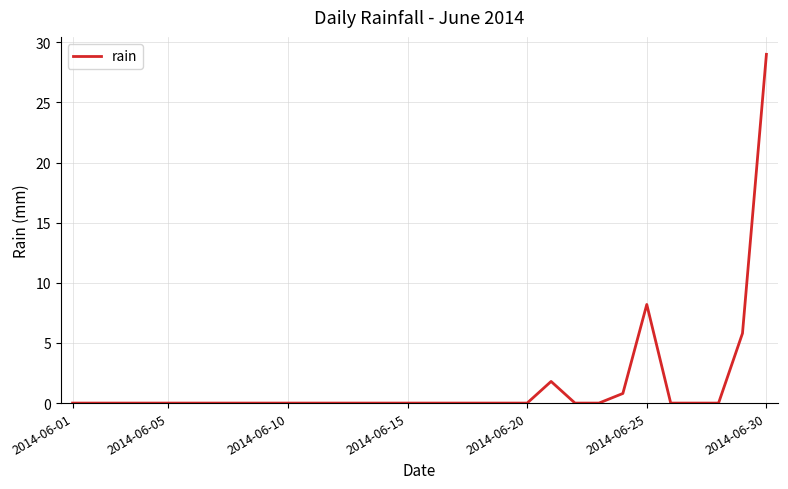

Count the number of categories in the chart.

30